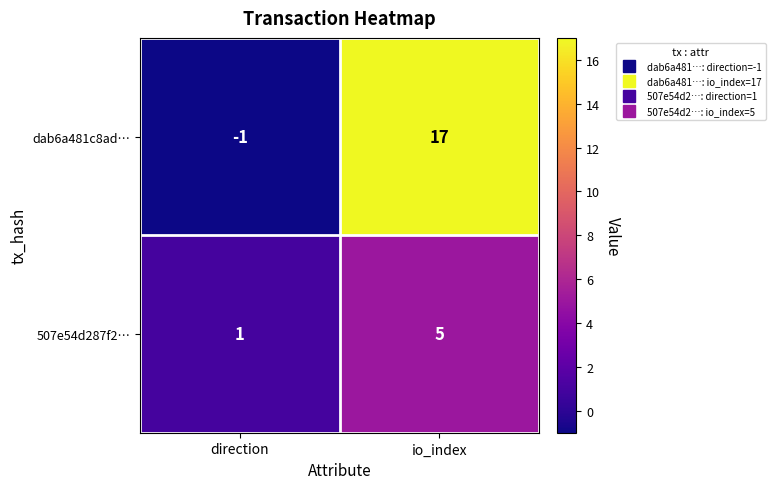

What is the spread (max minus min) of values at direction?

2